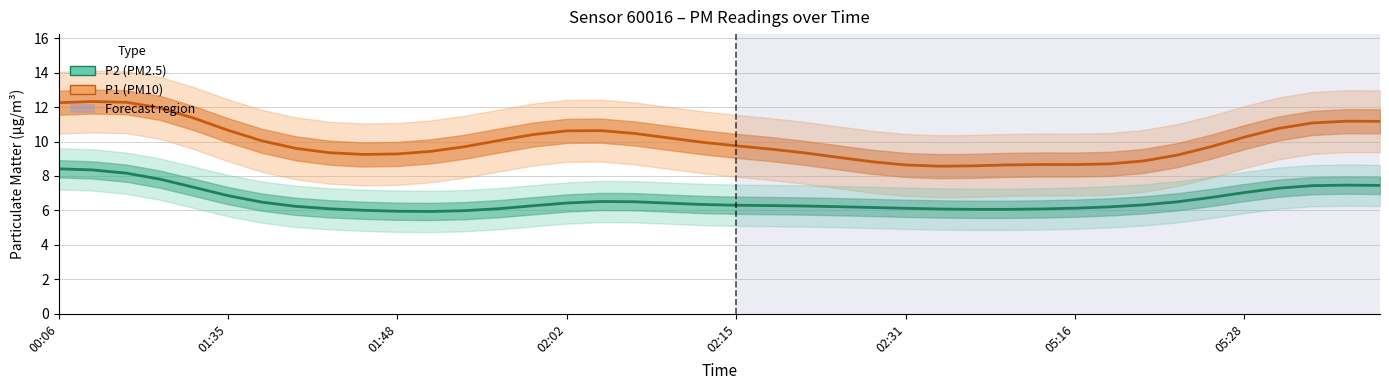

Reading right to left, extract all data points from this chart.

P1 (PM10): 11.2	11.2	11.1	10.8	10.3	9.7	9.2	8.9	8.7	8.7	8.7	8.6	8.6	8.6	8.6	8.8	9.1	9.3	9.6	9.8	10.0	10.2	10.5	10.6	10.6	10.4	10.1	9.7	9.4	9.3	9.3	9.4	9.6	10.0	10.7	11.4	12.0	12.3	12.3	12.3
P2 (PM2.5): 7.4	7.5	7.4	7.3	7.0	6.7	6.5	6.3	6.2	6.1	6.1	6.1	6.1	6.1	6.1	6.2	6.2	6.3	6.3	6.3	6.3	6.4	6.5	6.5	6.4	6.3	6.1	6.0	5.9	5.9	6.0	6.1	6.2	6.5	6.9	7.3	7.8	8.2	8.4	8.4